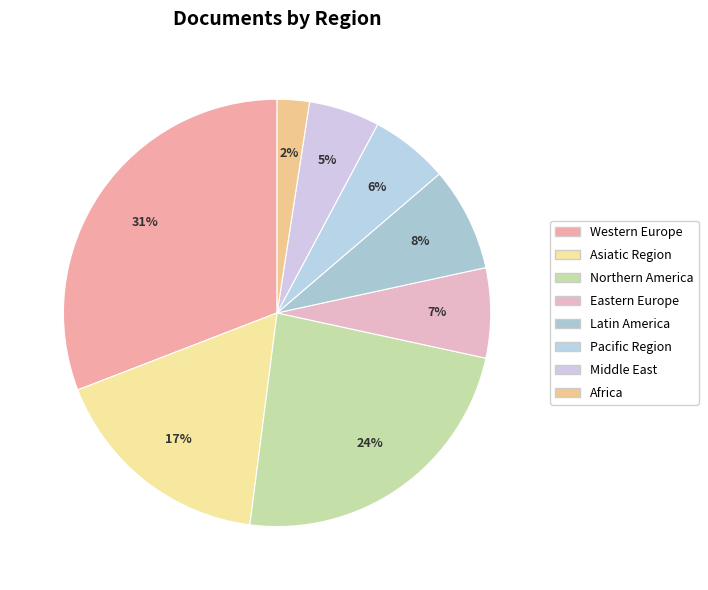

Is Eastern Europe the majority of the pie?

No